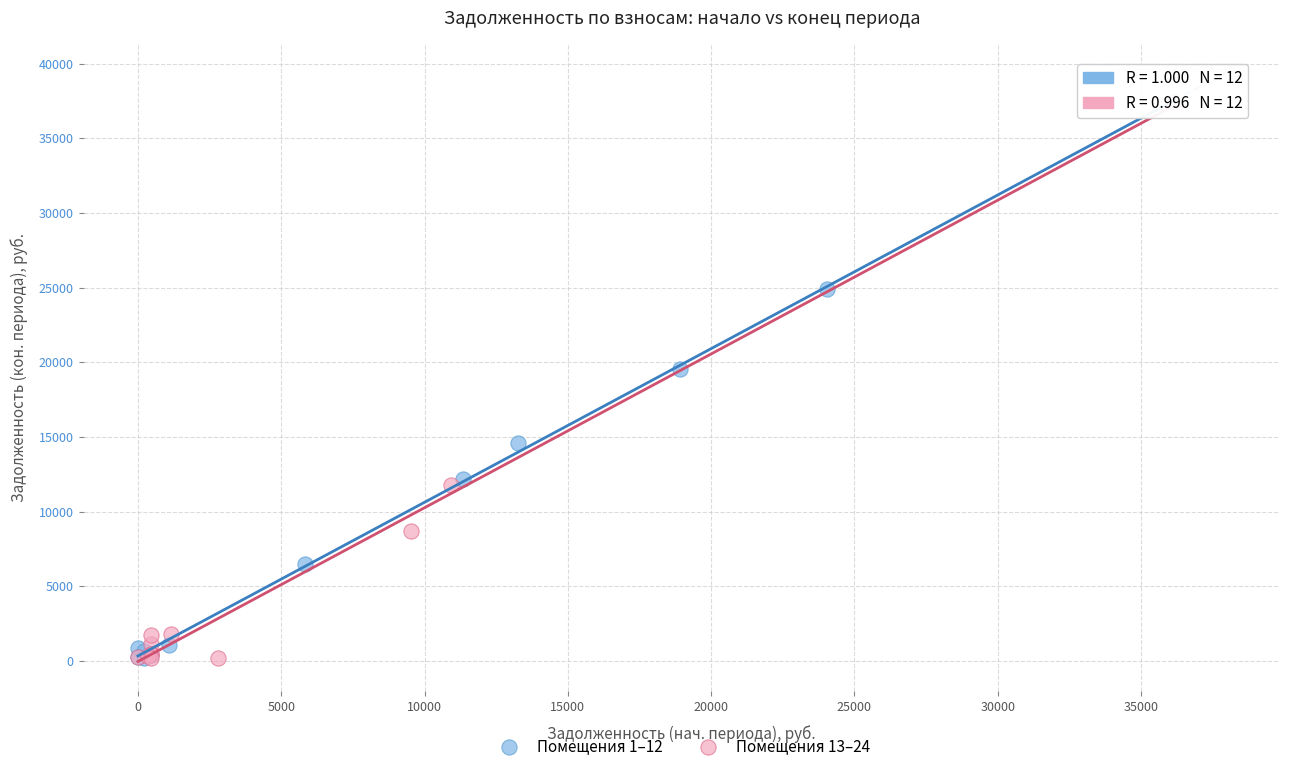

What are all the series names shown in the legend?

Помещения 1–12, Помещения 13–24